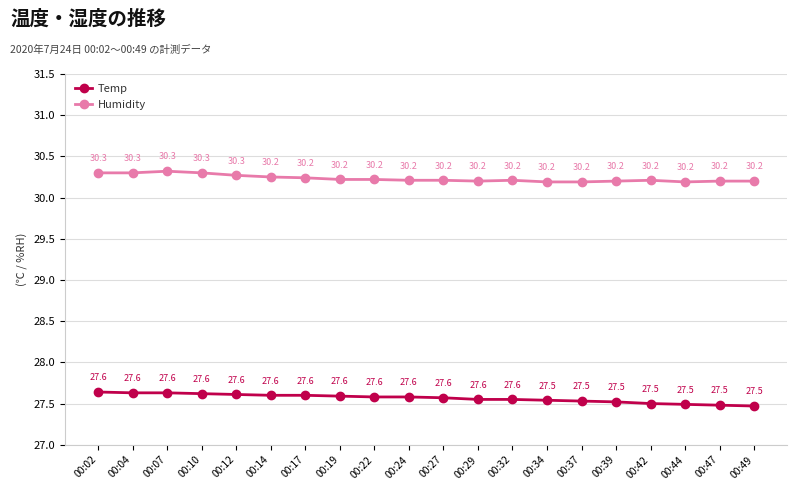

True or false: Temp has a value of 15.0 at 00:42.

False